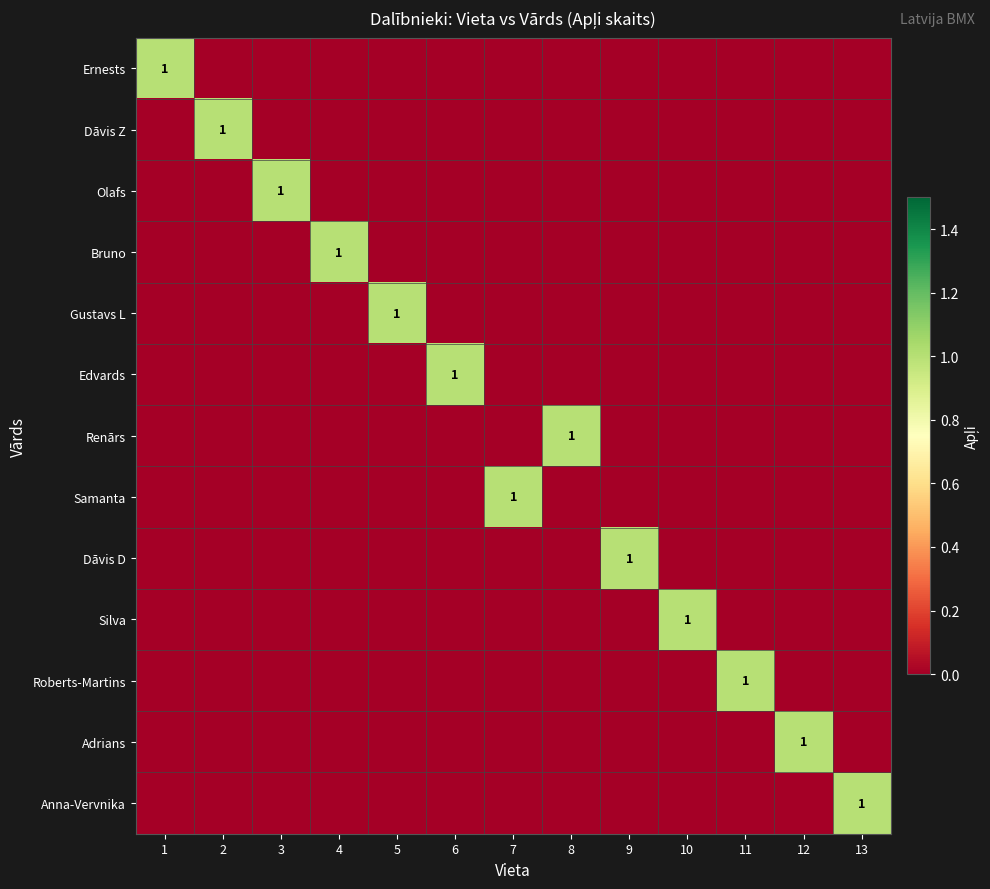

How many data points does each series have?

13